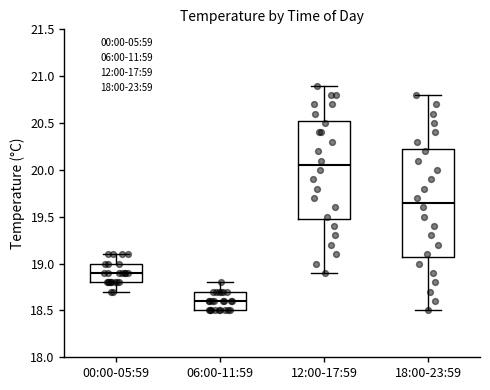

Which box has the lowest median line?

06:00-11:59